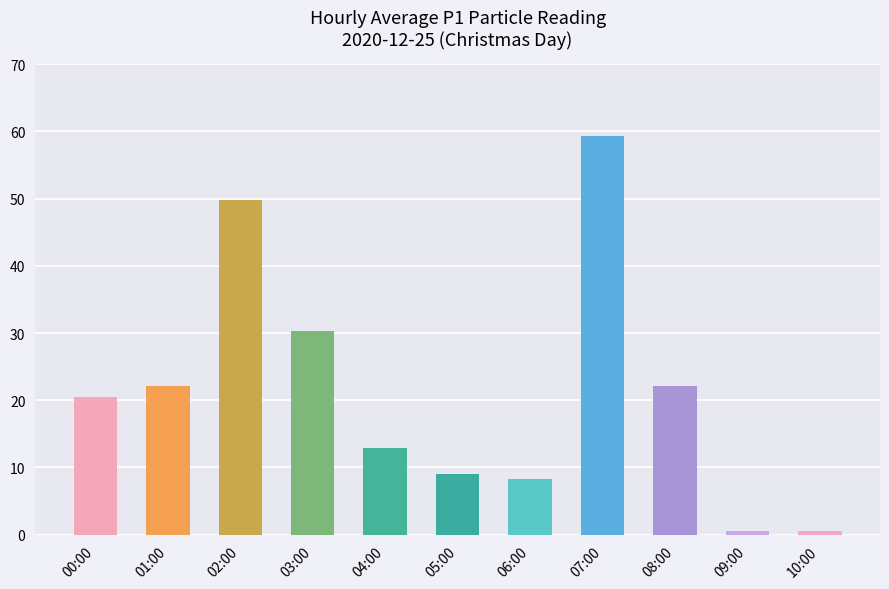

How many categories are shown in the chart?

11